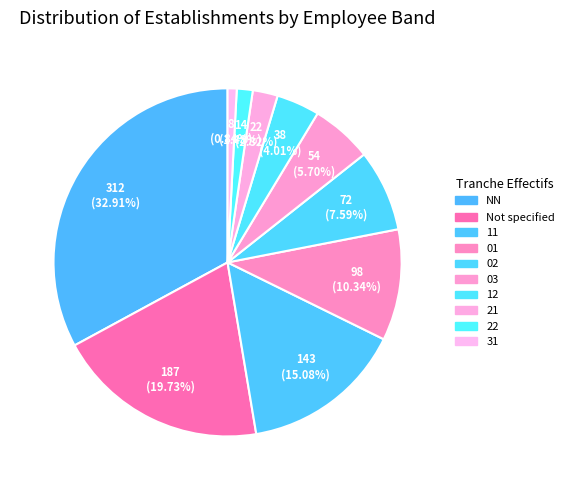

To the nearest percent, what portion does 02 represent?

8%